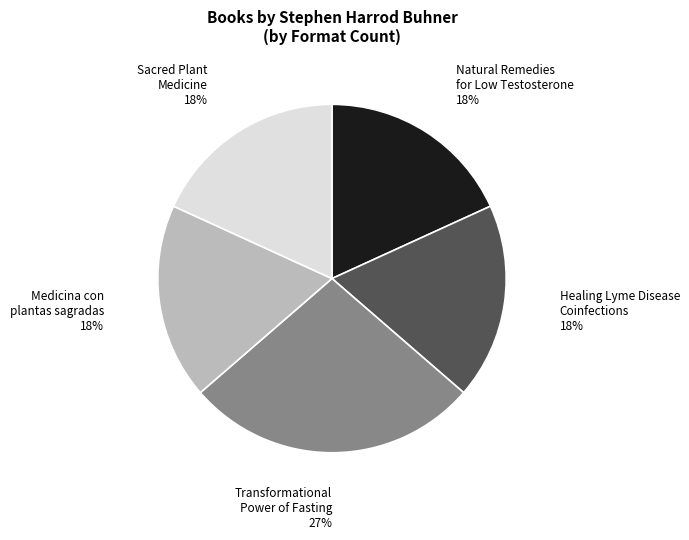

Approximately how many times larger is the value at Natural Remedies for Low Testosterone compared to Healing Lyme Disease Coinfections?

1.0